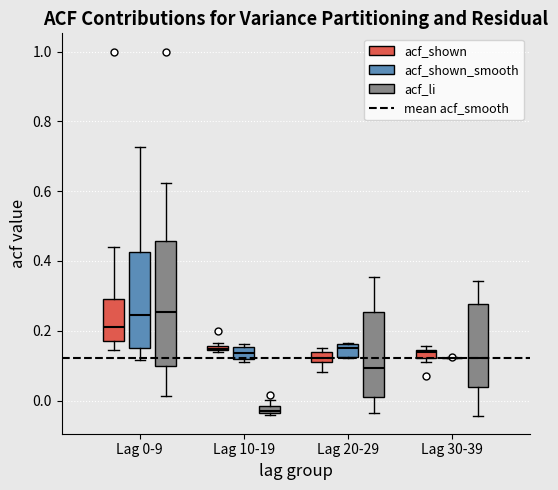

Comparing the boxes themselves (not the whiskers), which one is the tallest?

Lag 0-9 (acf_li)